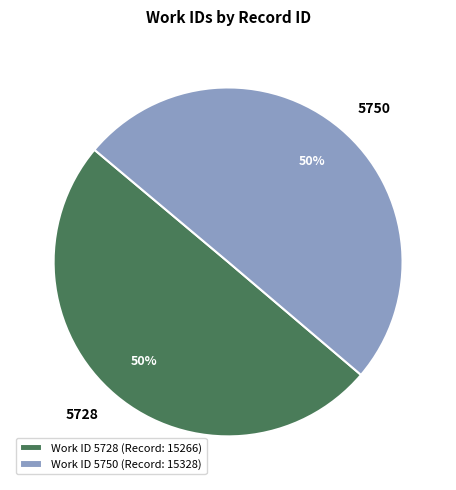

Do Work ID 5728 (Record: 15266) and Work ID 5750 (Record: 15328) together represent more than half of the pie?

Yes